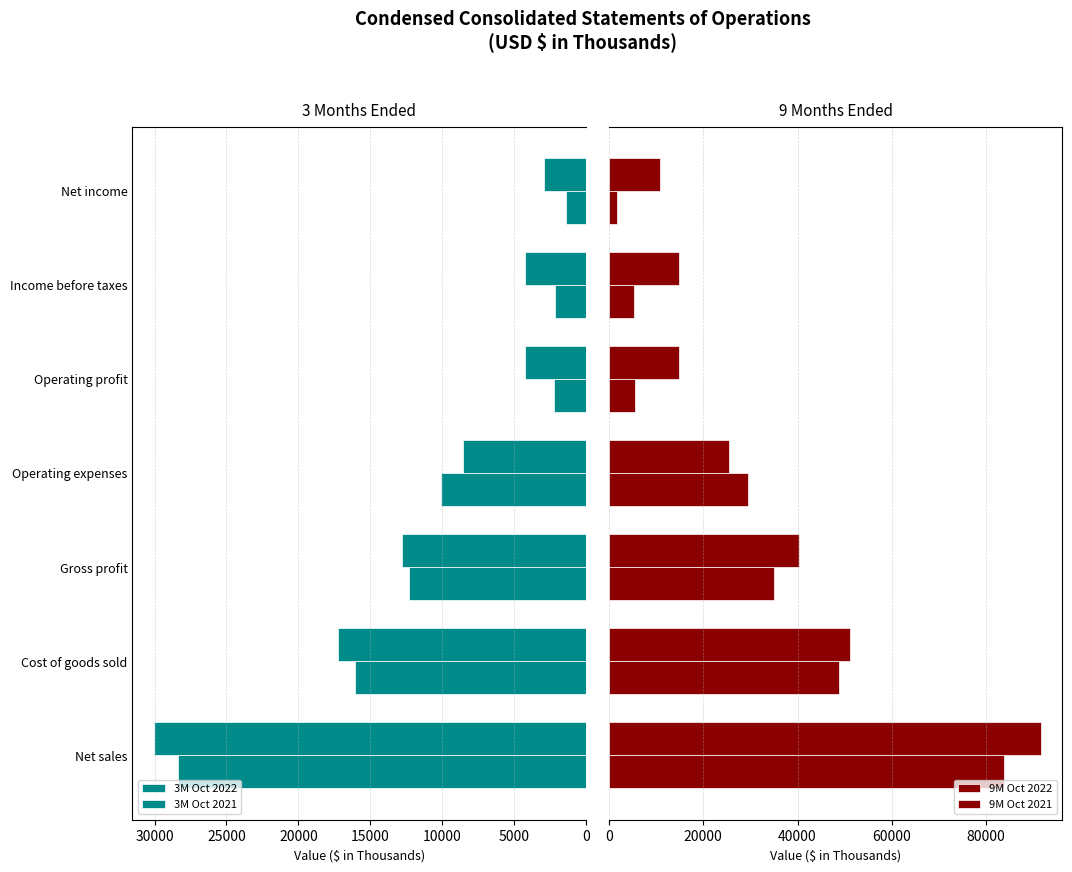

What is the difference between the maximum and minimum values in the 3M Oct 2022 series?

26956